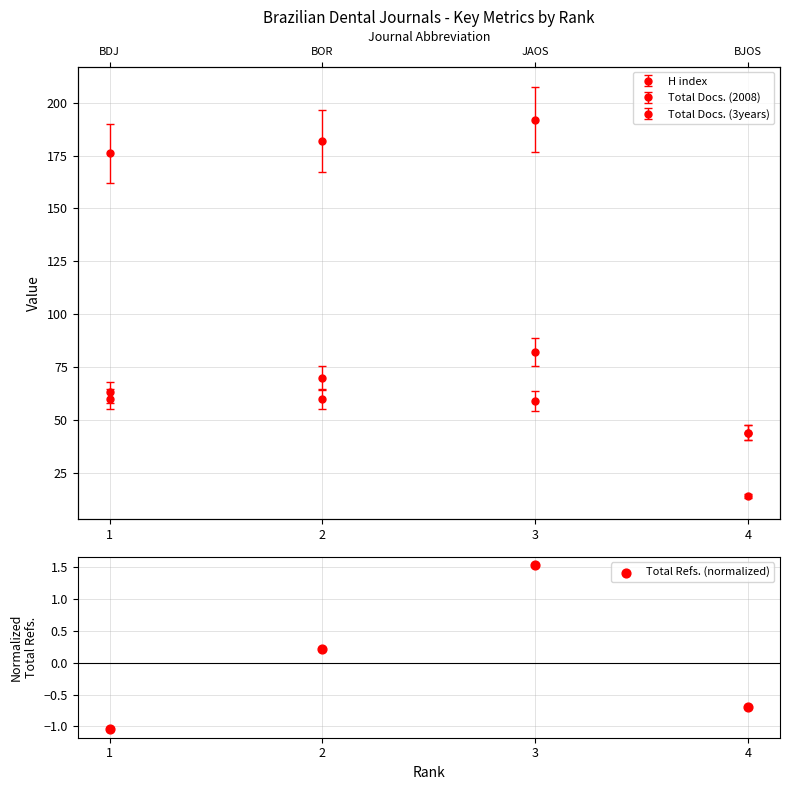

What is the change in value from 1 to 2?

+1.3